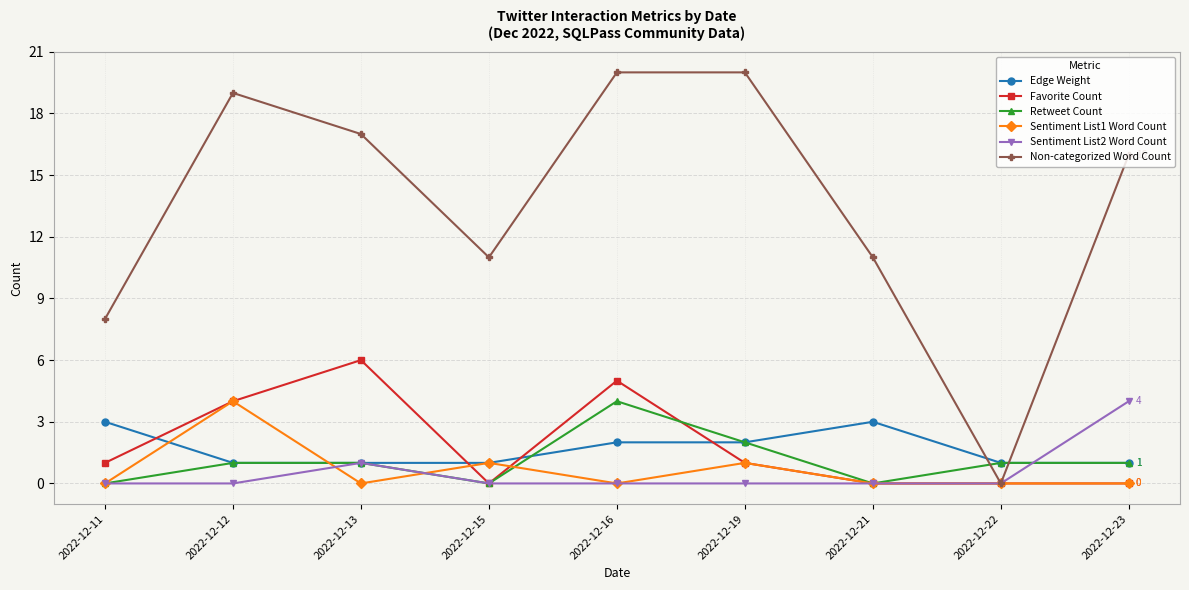

How many intersections are there between Edge Weight and Favorite Count?

4